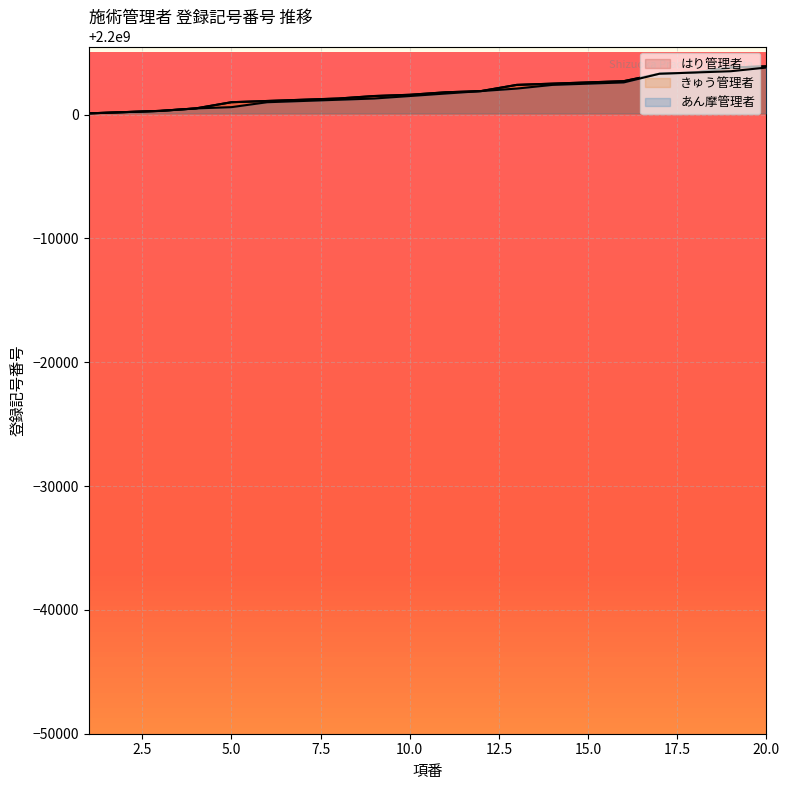

At which label is あん摩管理者 closest to 2200001950?

12